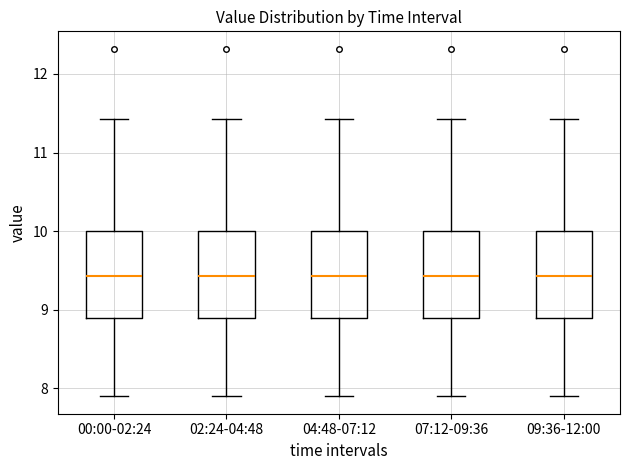

Where does the median line of the box for 07:12-09:36 sit on the y-axis? The values are not printed on the chart, so give them approximately, as read against the axis.

9.4